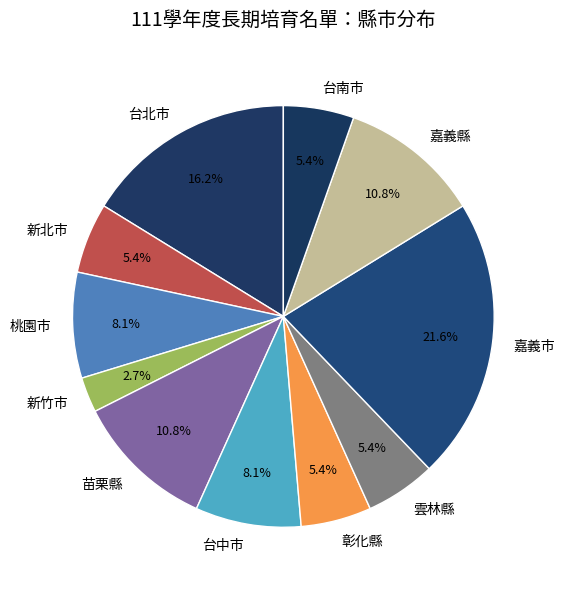

Is there a majority slice in this chart?

No